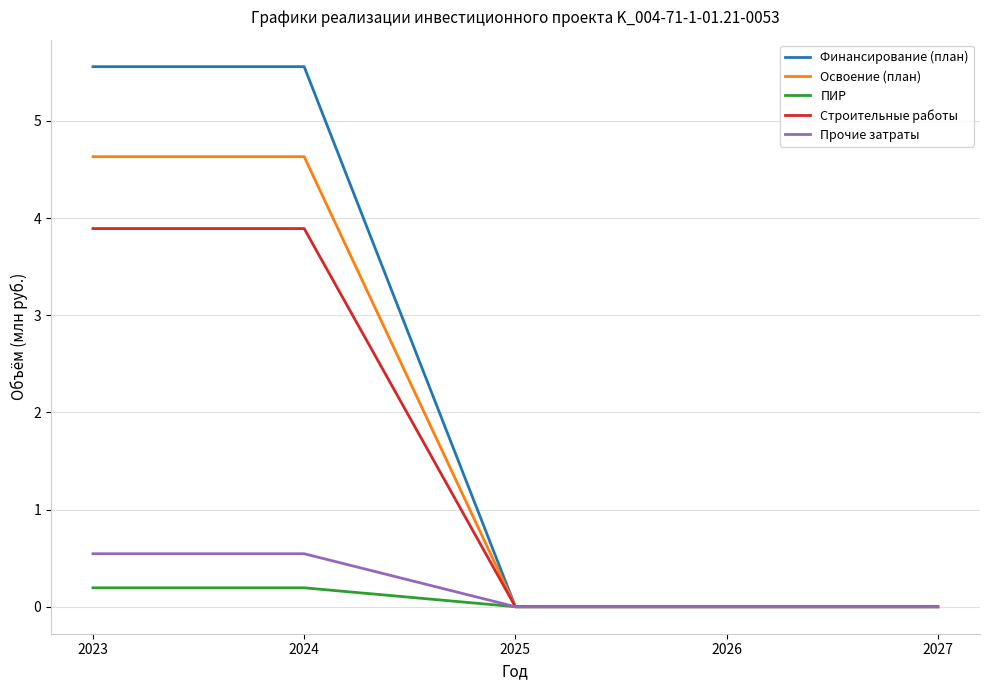

What is the difference between the Прочие затраты values at 2024 and 2026?

0.5